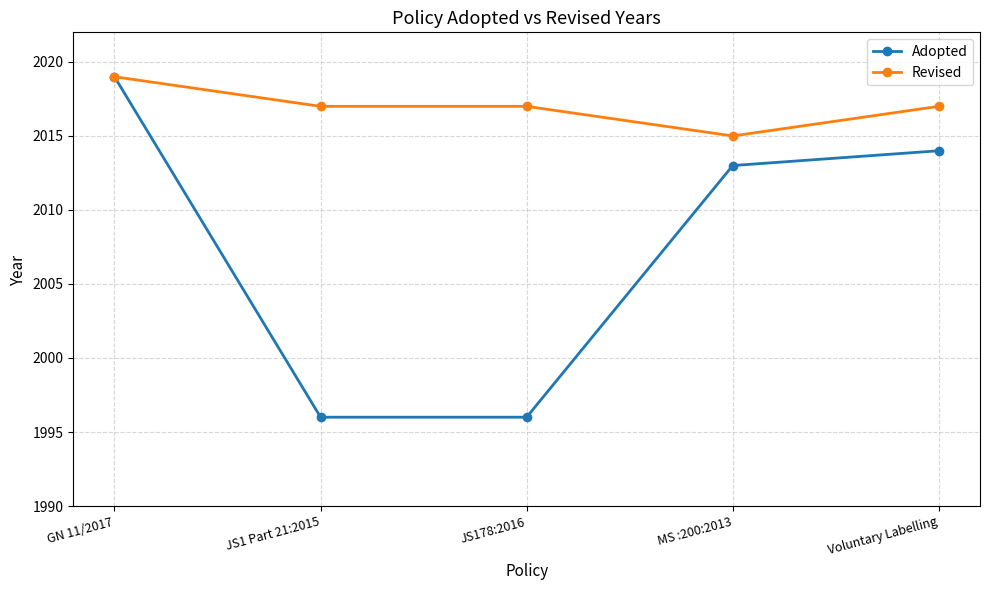

True or false: Adopted has more than 2 interior local peaks.

False